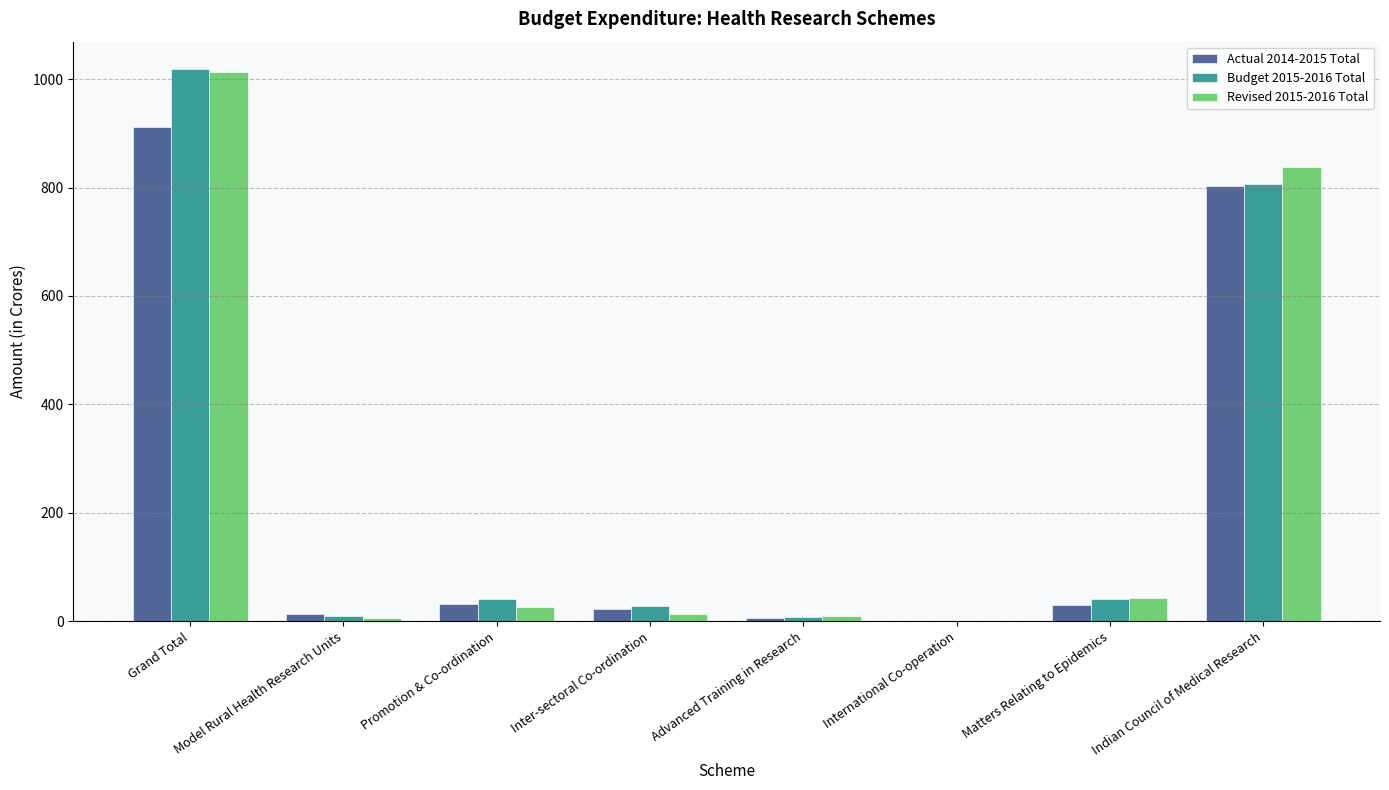

What is the sum of all Actual 2014-2015 Total values?

1815.4